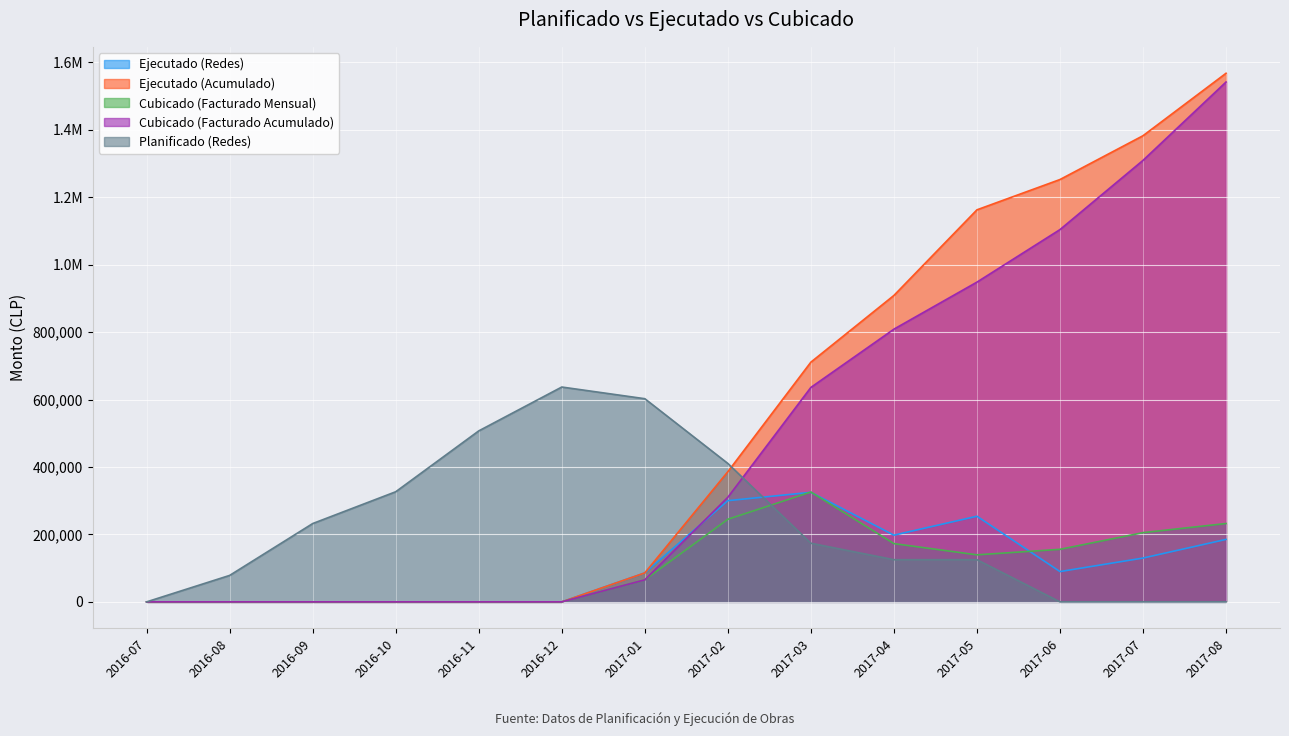

What is the difference between the Cubicado (Facturado Acumulado) values at 2017-02 and 2016-12?

310263.8